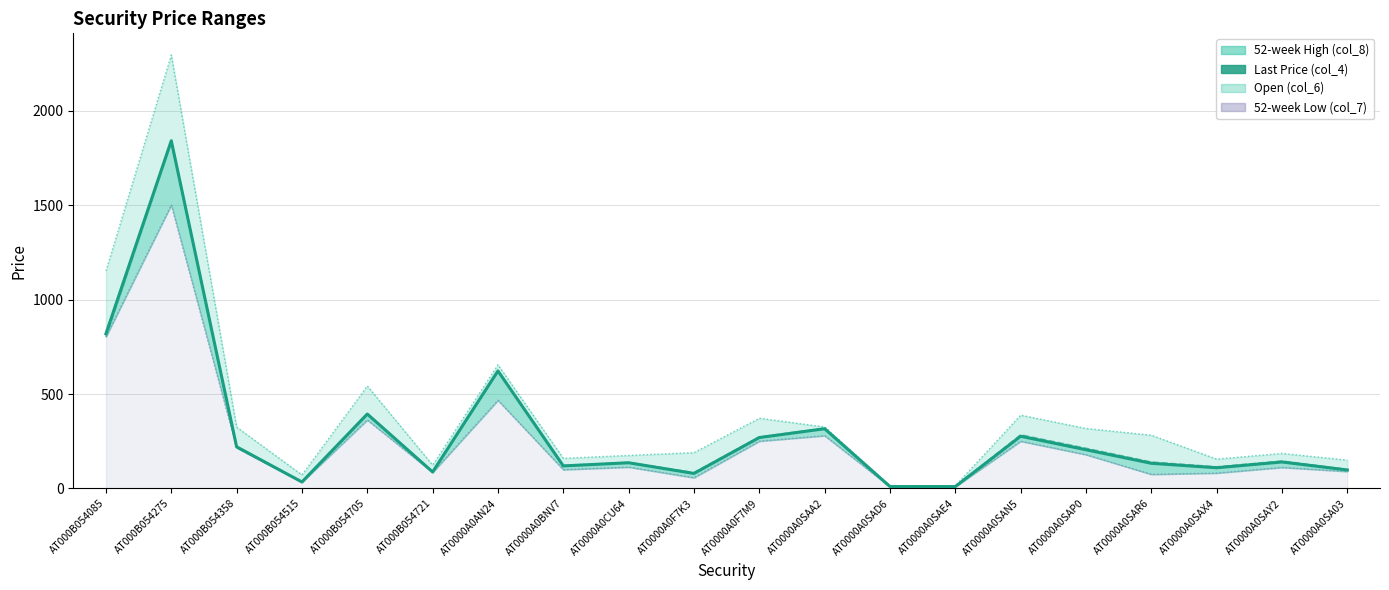

Reading left to right, transcribe all the data shown in this chart.

819.5	1842.0	220.5	34.1	394.2	87.1	622.4	119.2	135.9	79.3	269.5	316.1	9.8	9.8	276.3	204.8	133.1	109.4	140.0	97.7